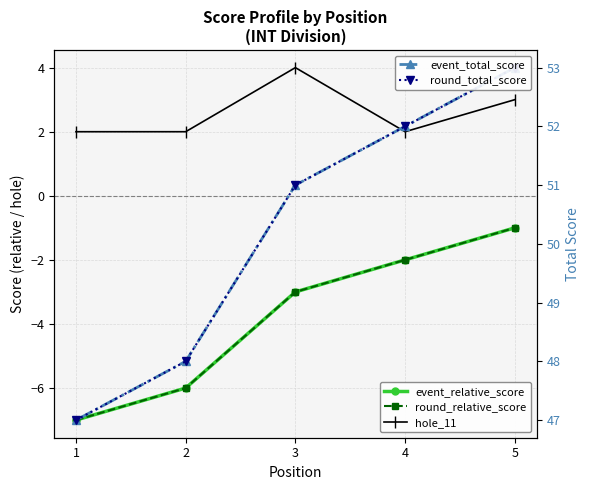

What are all the series names shown in the legend?

event_relative_score, round_relative_score, hole_11, event_total_score, round_total_score